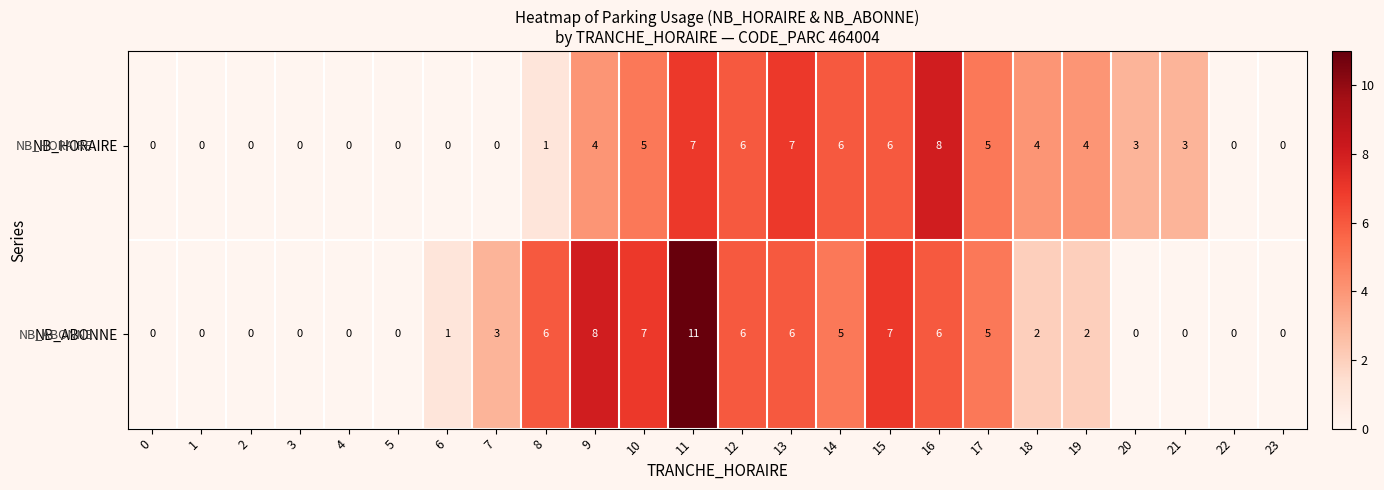

Rank the series by their maximum value, from highest to lowest.

NB_ABONNE, NB_HORAIRE